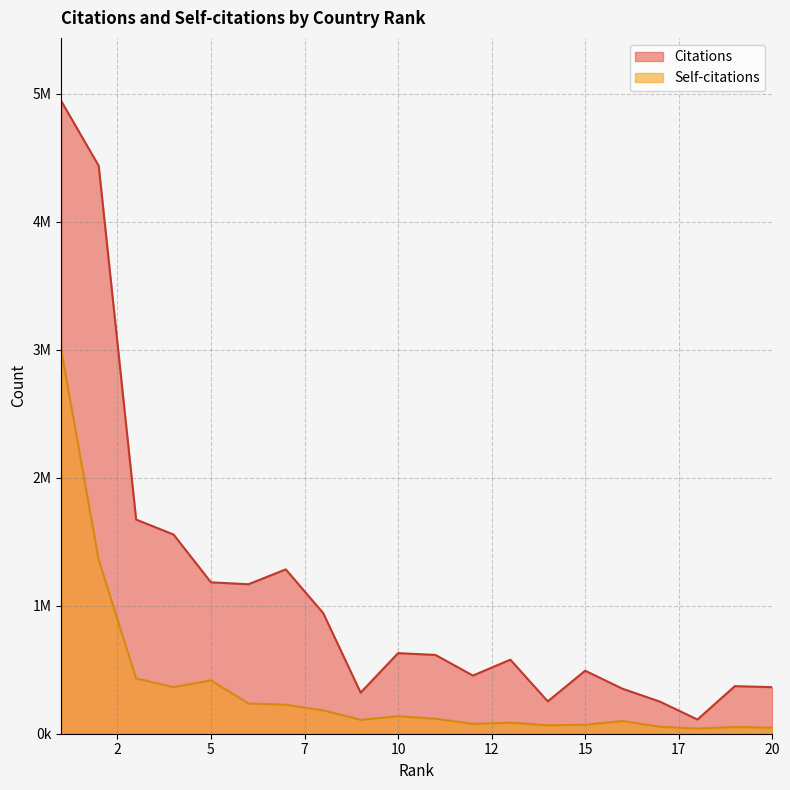

Is it true that Citations equals 1672609 at 3?

True